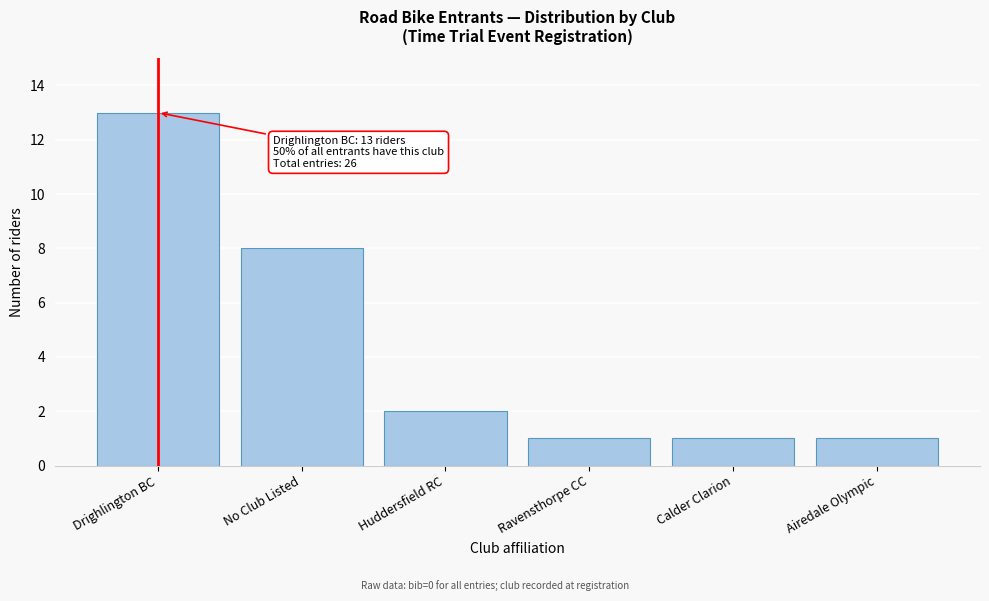

Reading right to left, what are all the values shown in this chart?

1	1	1	2	8	13